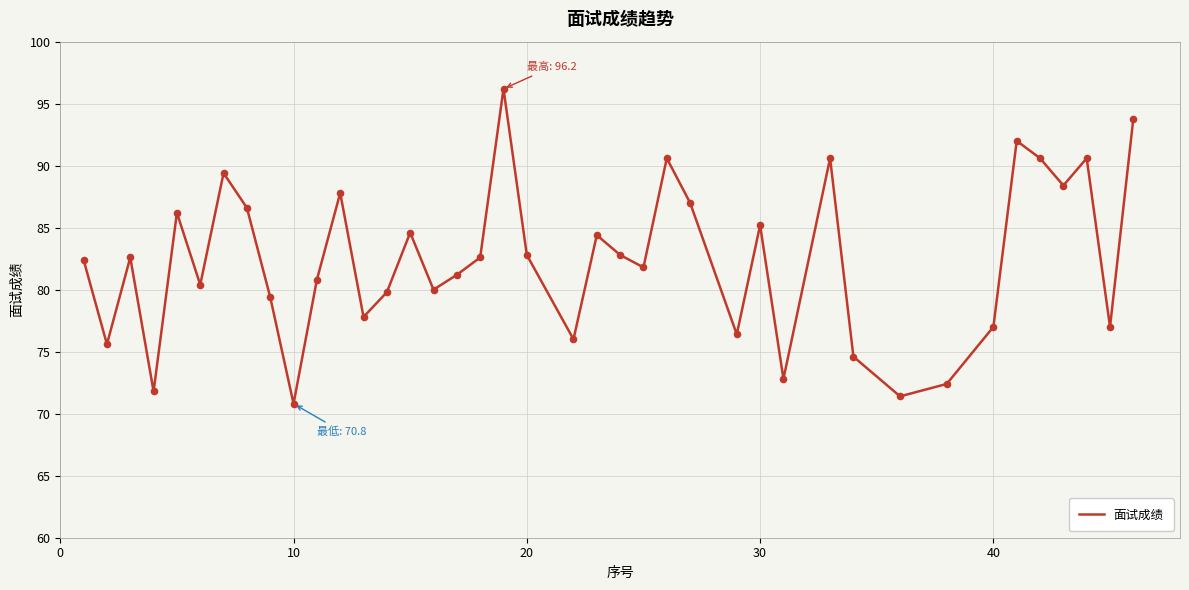

What is the difference between the maximum and minimum values?

25.4